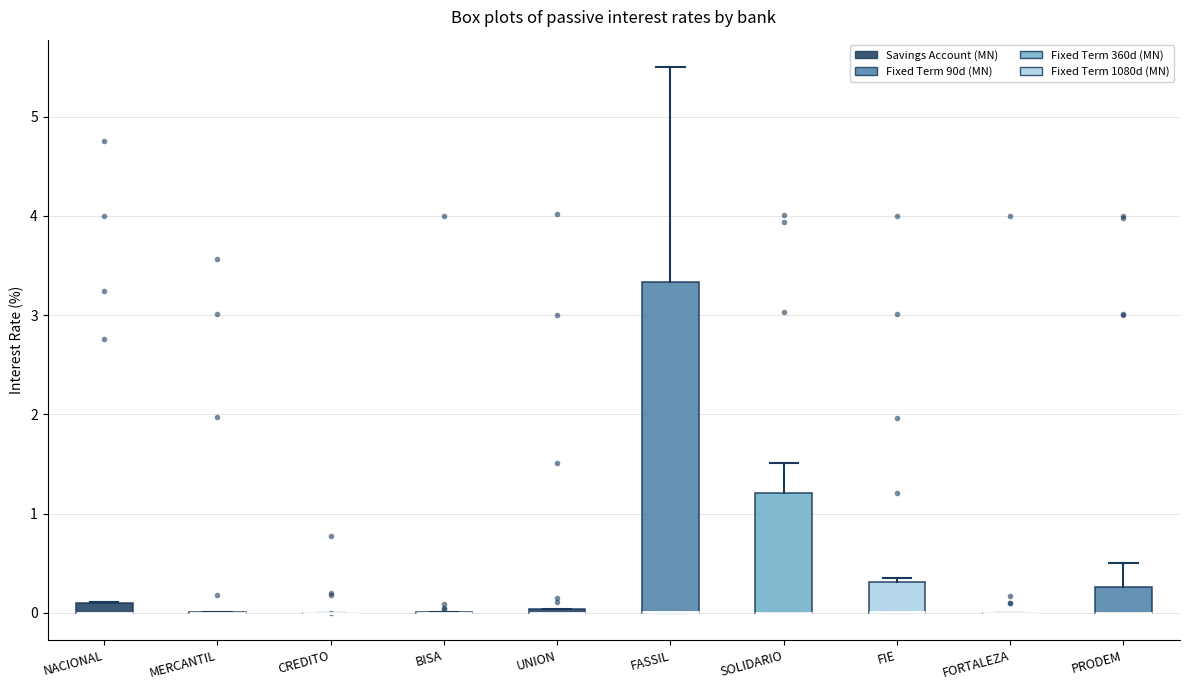

Comparing the boxes themselves (not the whiskers), which one is the tallest?

FASSIL